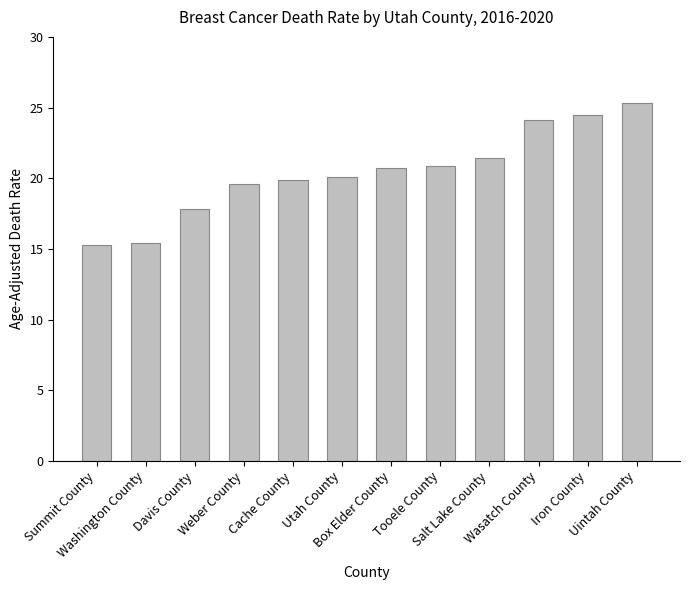

What is the difference between the values at Iron County and Salt Lake County?

3.1